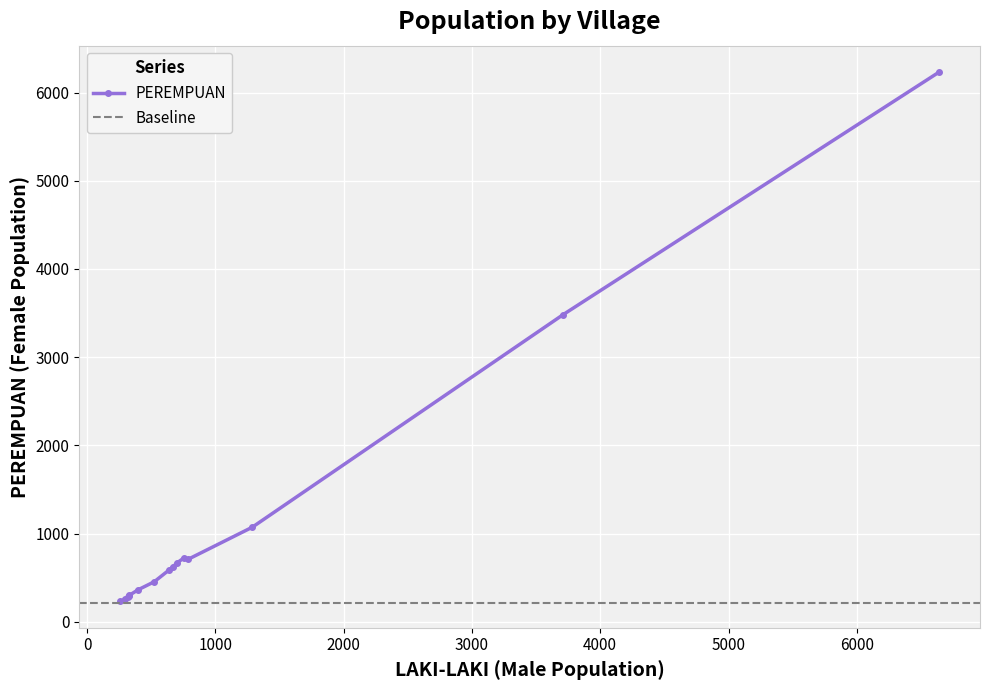

What is the value of the PEREMPUAN point at the 1st from the left?

234